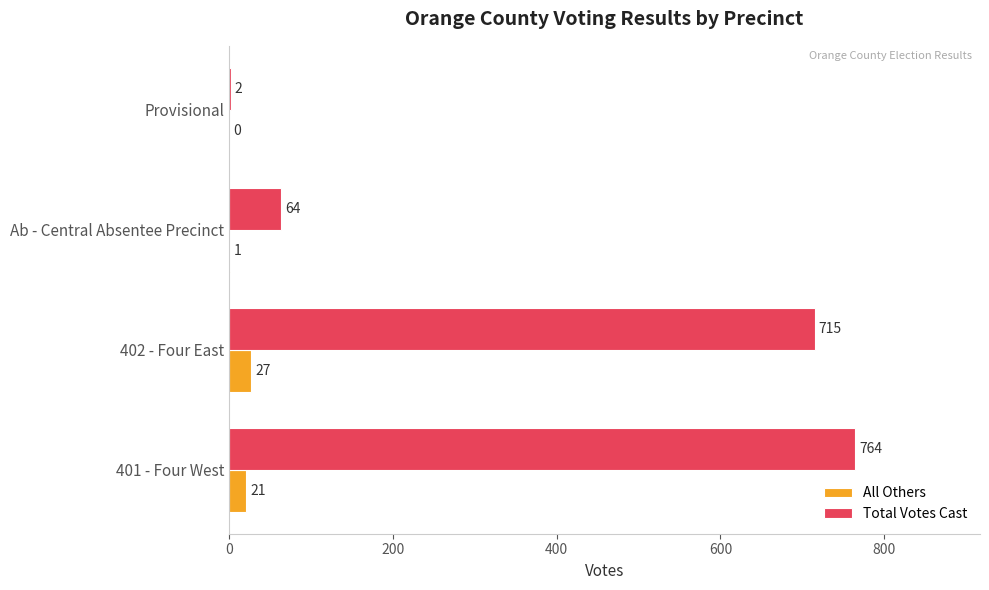

What is the maximum value for All Others?

27